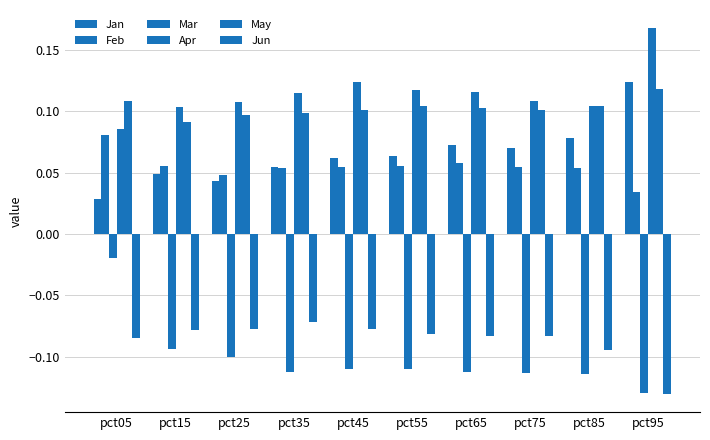

The Jan series shows 0.1 at pct25. True or false?

False